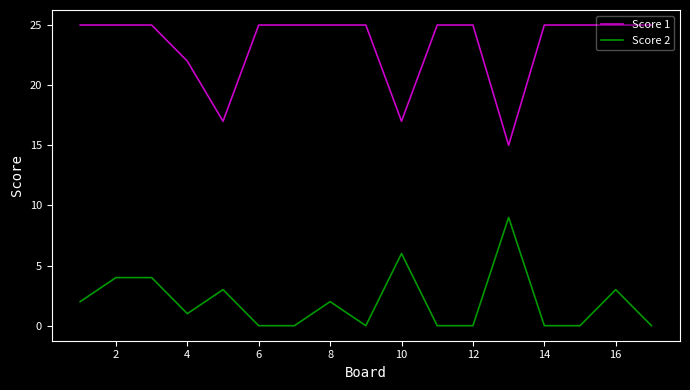

True or false: Score 2 and Score 1 cross at least once.

False